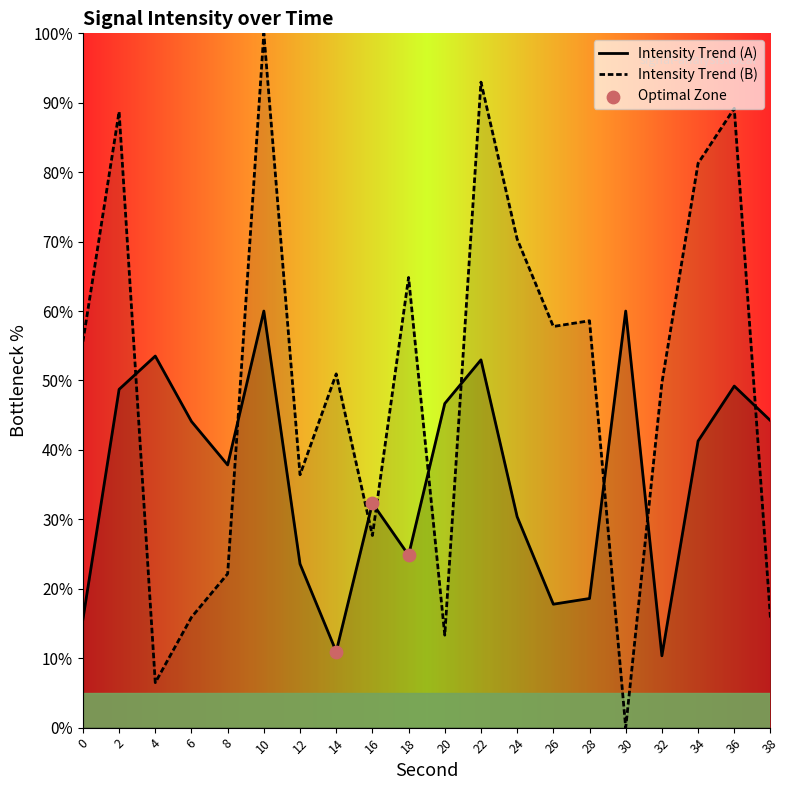

Approximately how many times larger is the value at 14 compared to 10?

0.5